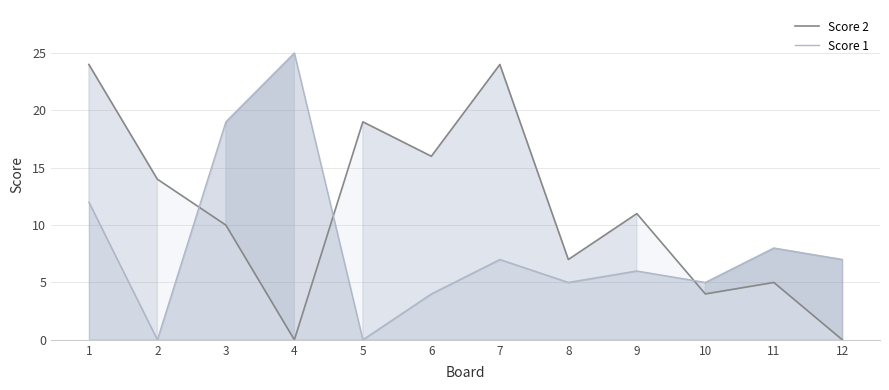

What is the greatest value displayed?

25